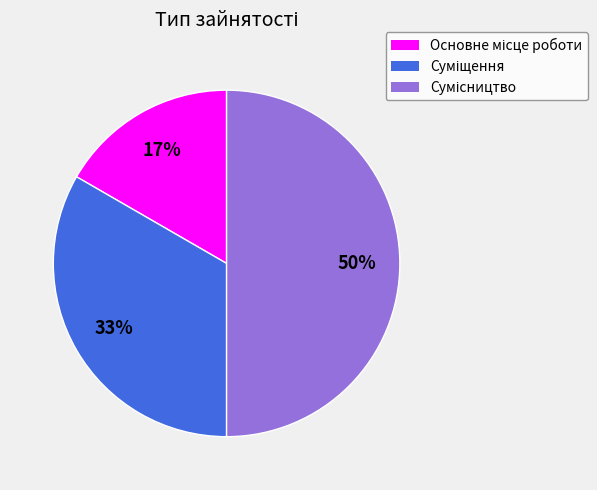

To the nearest percent, what is the difference between the largest and smallest slice percentages?

33%